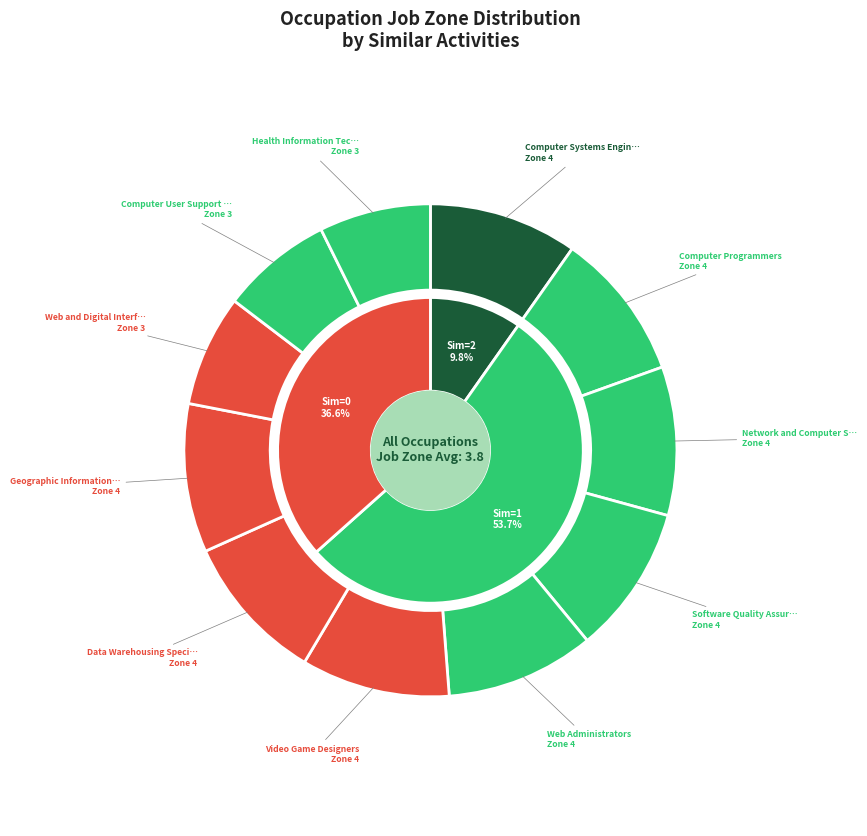

To the nearest percent, what is the combined percentage of Computer Programmers and Web Administrators?

20%